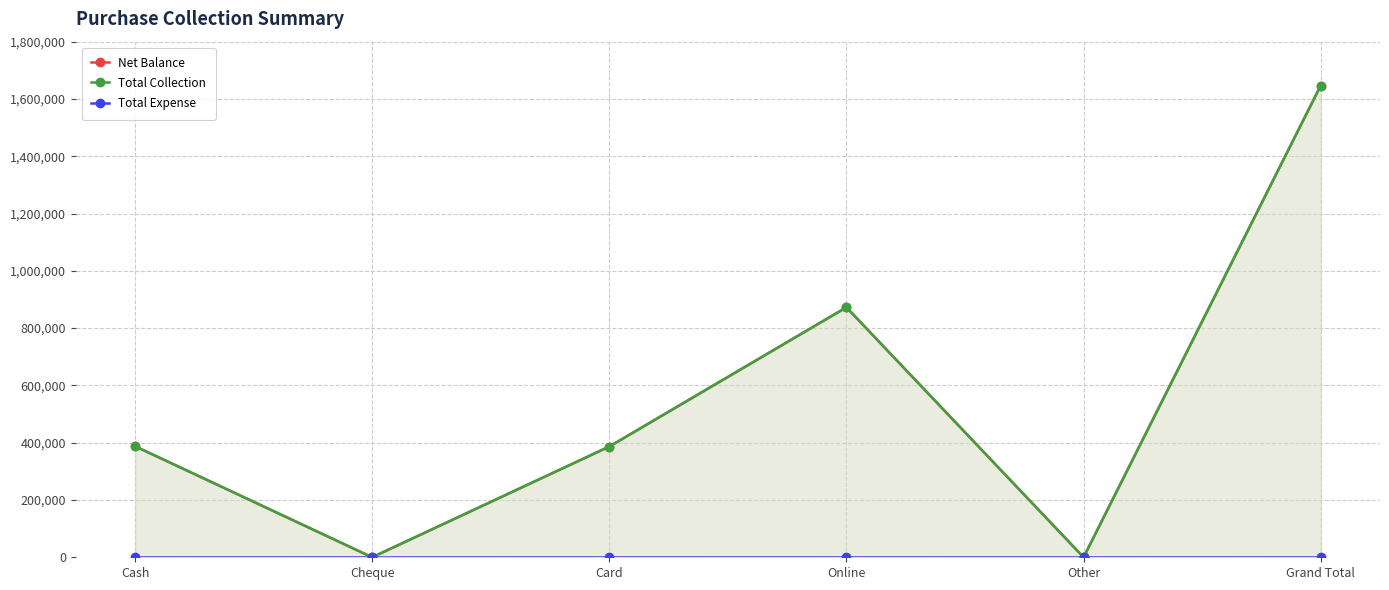

Which label corresponds to the largest value in the chart?

Grand Total